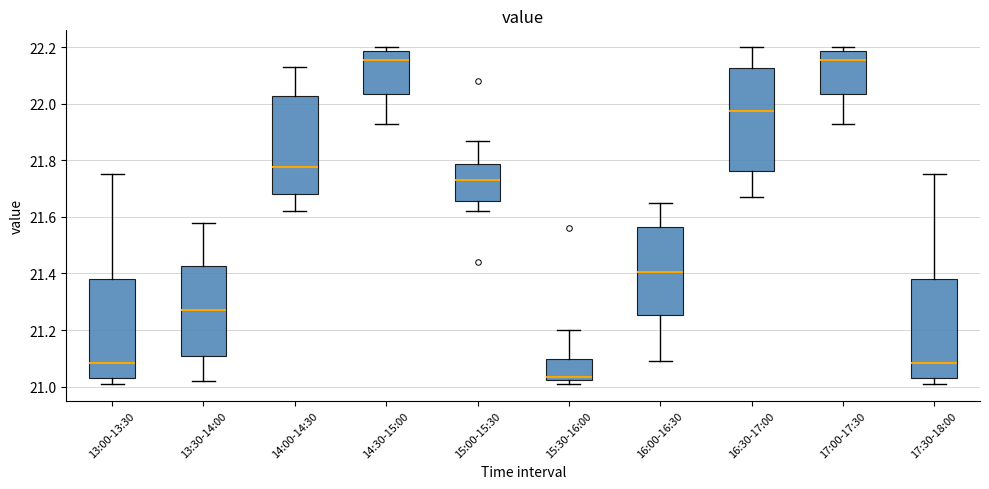

Which box's median line is the lowest?

15:30-16:00